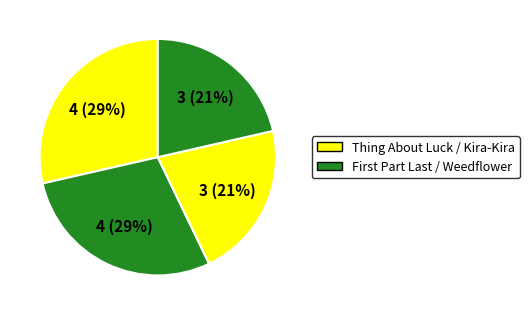

How many slices are in this pie chart?

4